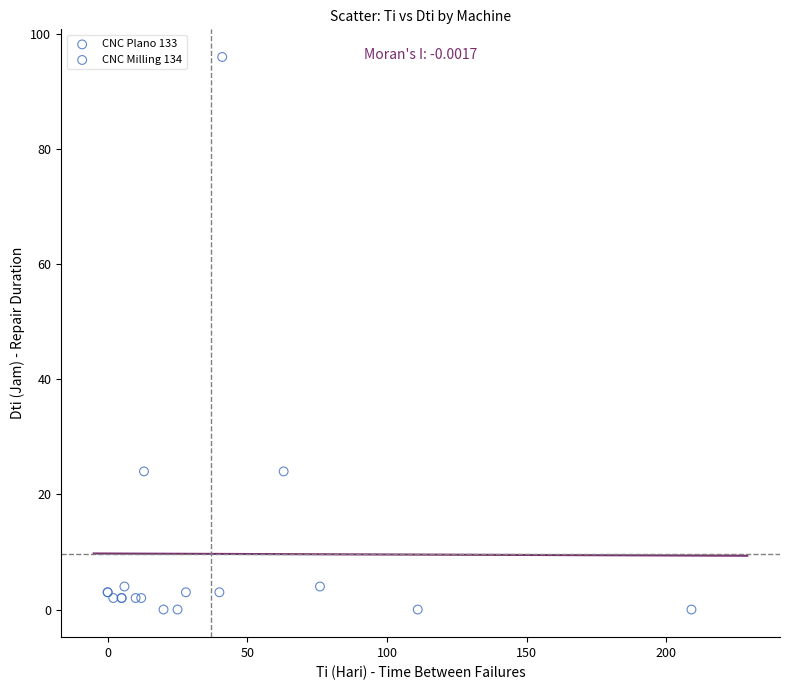

Which series has the largest Y range (max minus min)?

CNC Plano 133